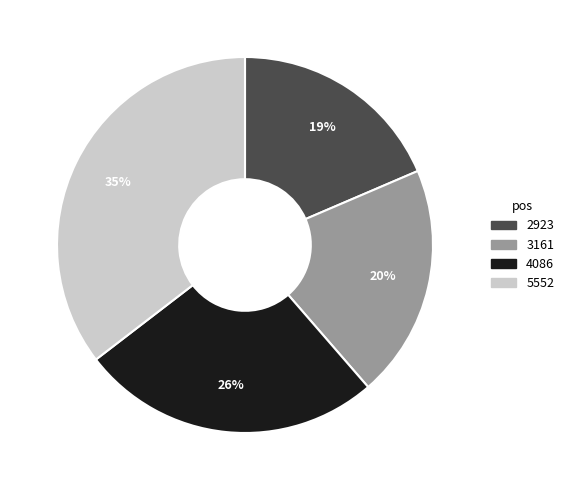

What percentage is the 3161 slice, to the nearest percent?

20%